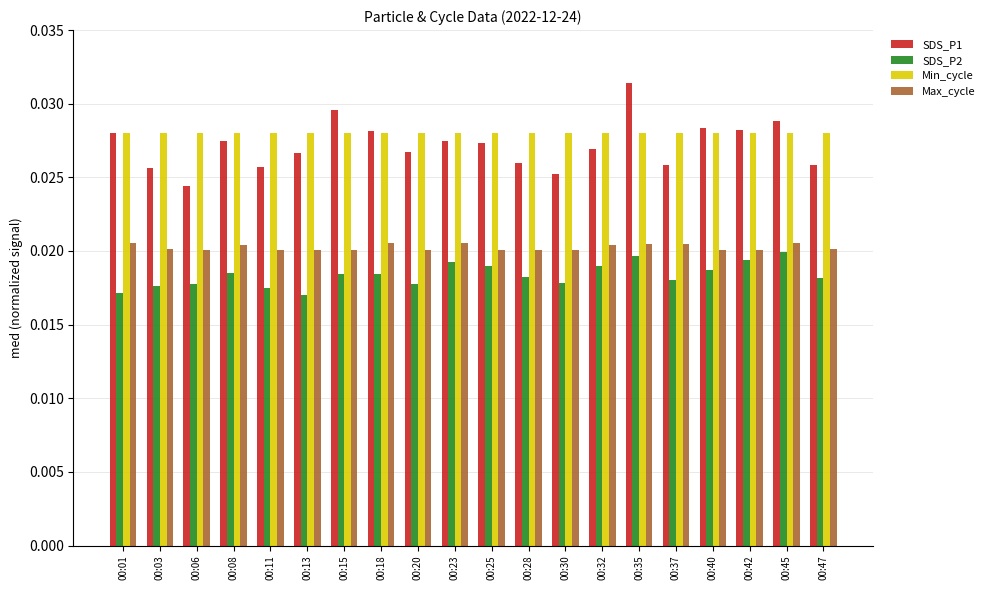

List the series in order of their peak value, lowest first.

SDS_P2, Max_cycle, Min_cycle, SDS_P1